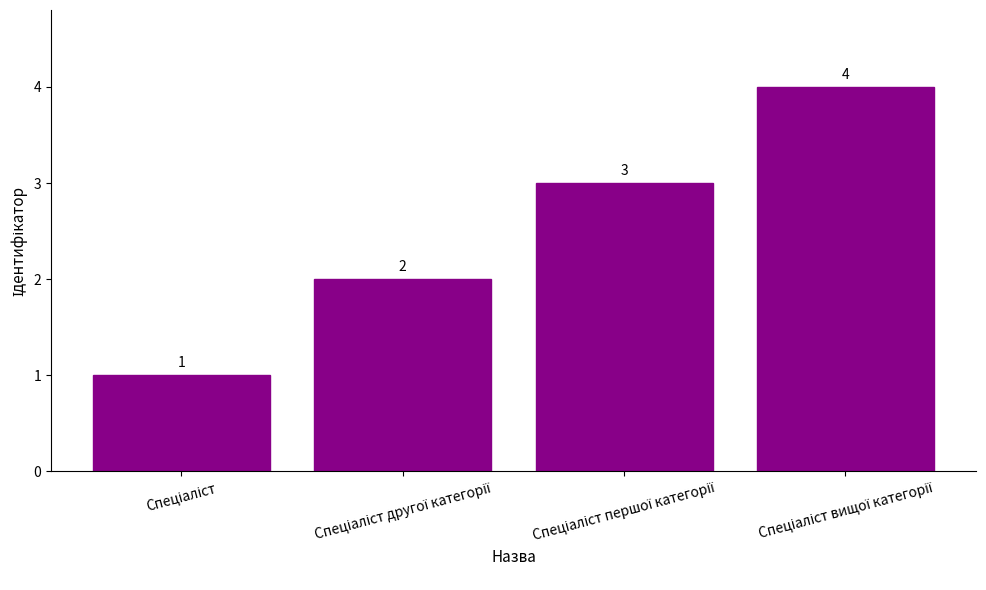

Count the values in the range 2 to 4.

3